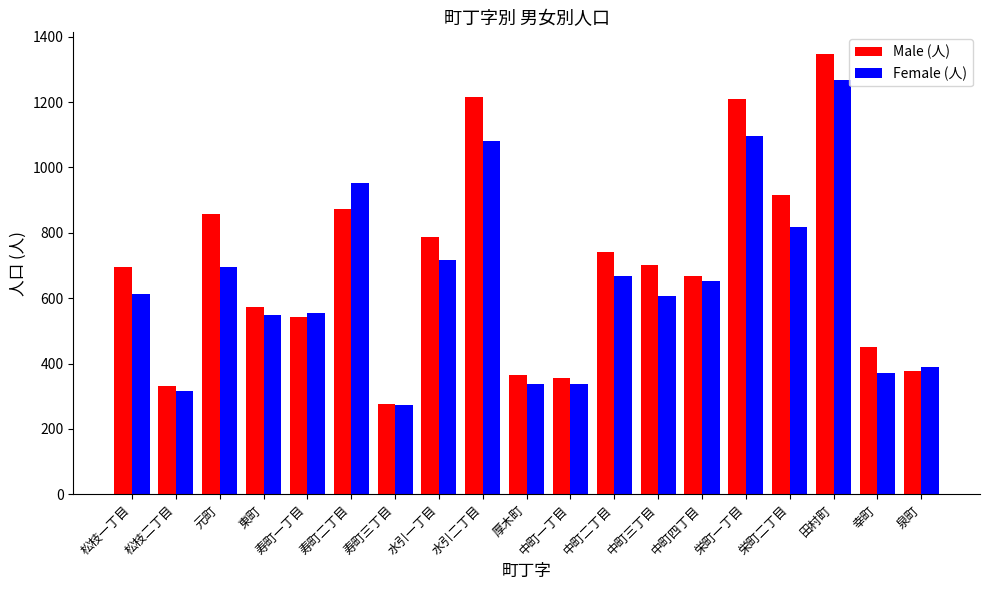

What is the label of the 15th bar from the left?

栄町一丁目